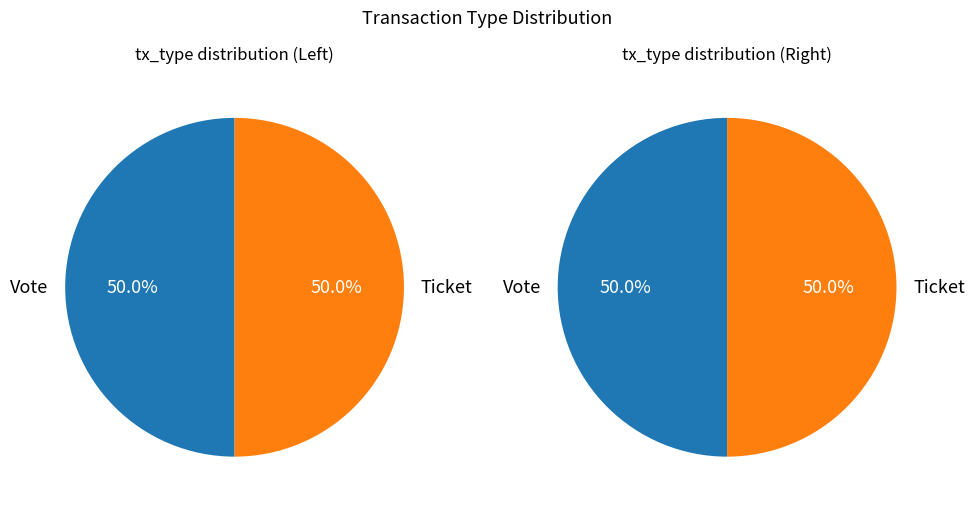

Does 0 account for over 50% of the chart?

No